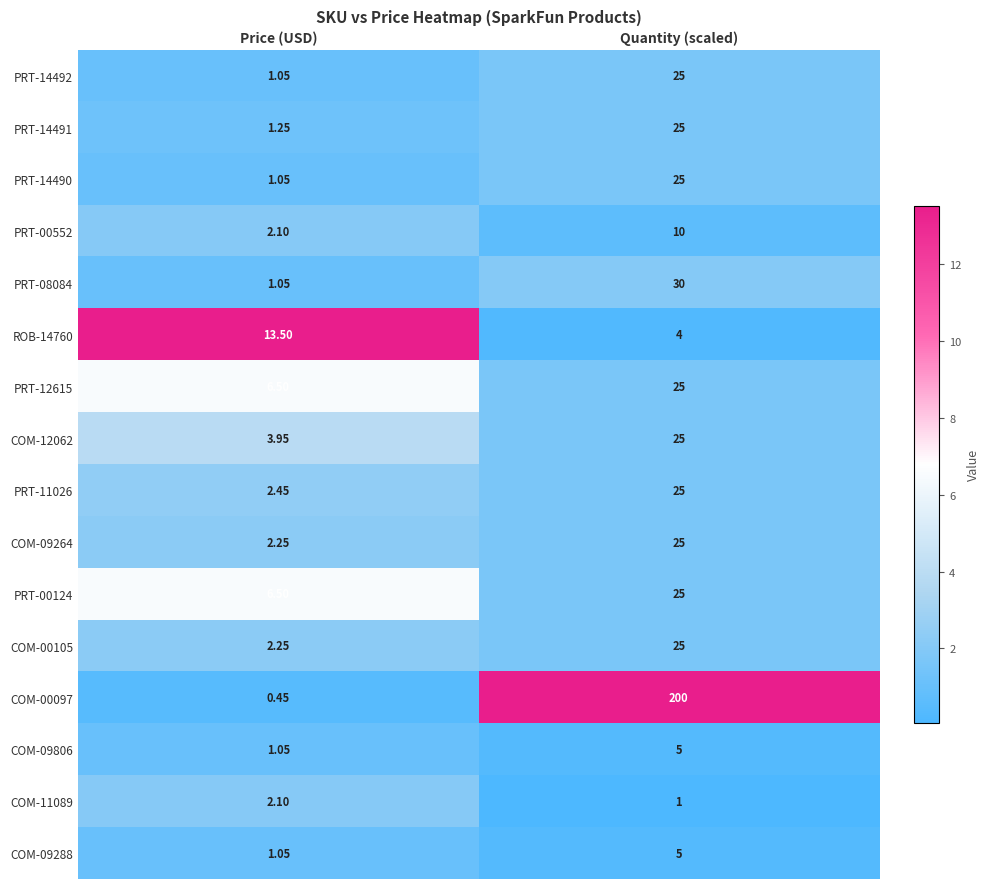

Which label corresponds to the smallest value in the chart?

Price (USD)